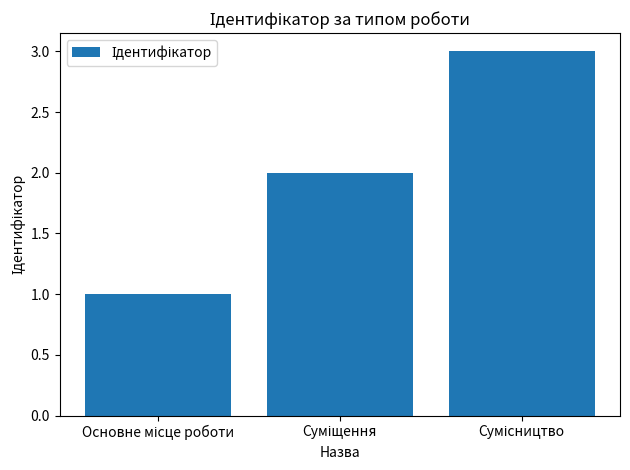

Does the chart contain any negative values?

No